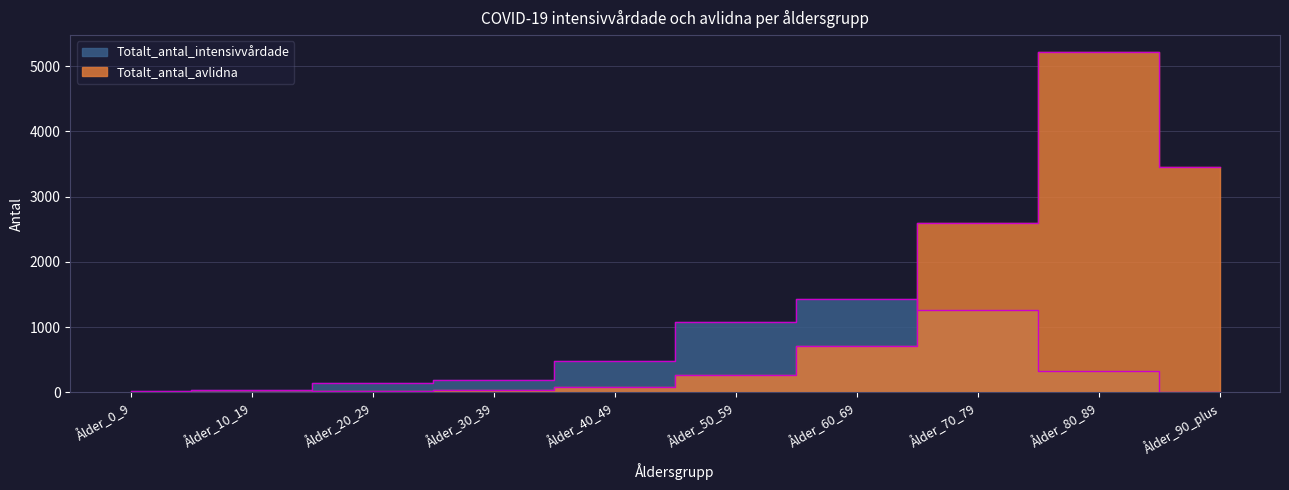

Is the value of Totalt_antal_intensivvårdade at Ålder_40_49 greater than the value of Totalt_antal_avlidna at Ålder_40_49?

Yes